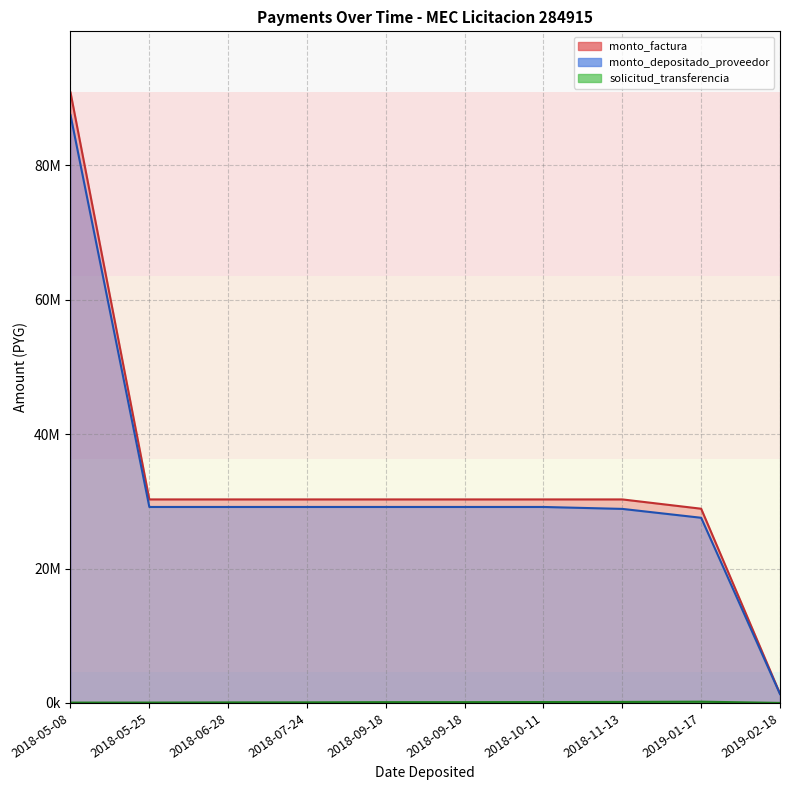

At which label does solicitud_transferencia first exceed 116042?

2018-09-18